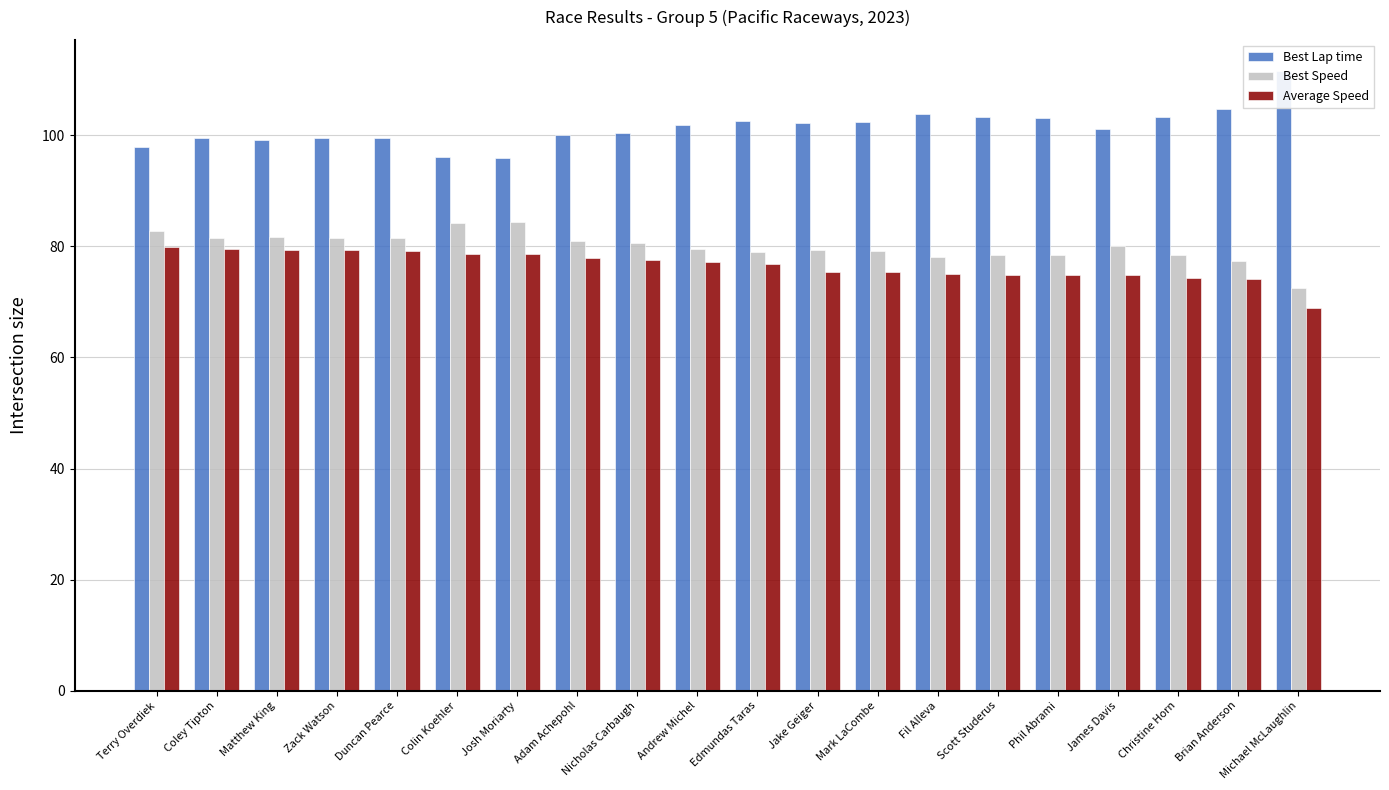

At which category is the sum across all series the highest?

Terry Overdiek